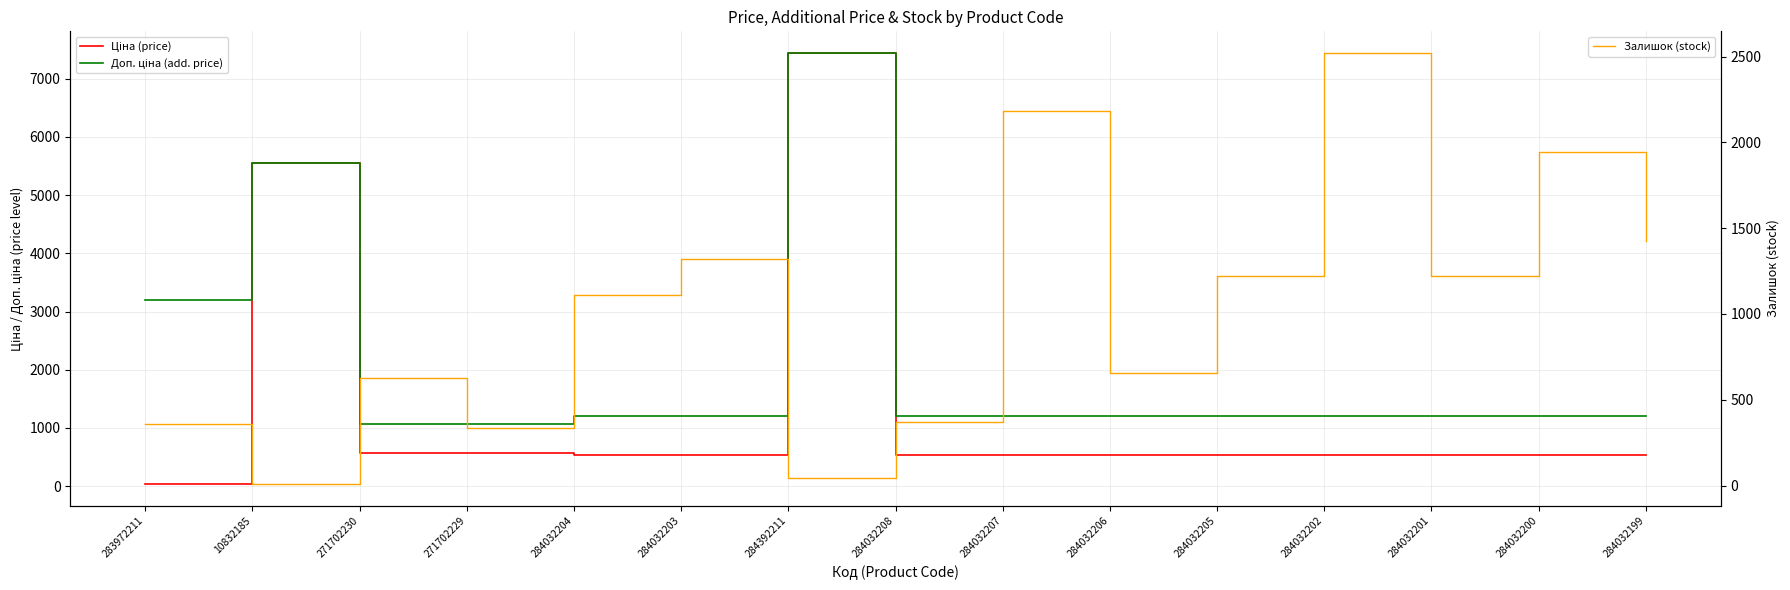

Rank the series by their average value, from lowest to highest.

Залишок (stock), Ціна (price), Доп. ціна (add. price)